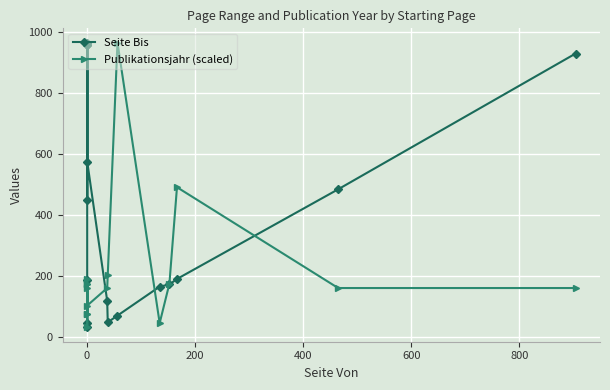

What is the value of the Seite Bis point at the 15th from the left?

485.0